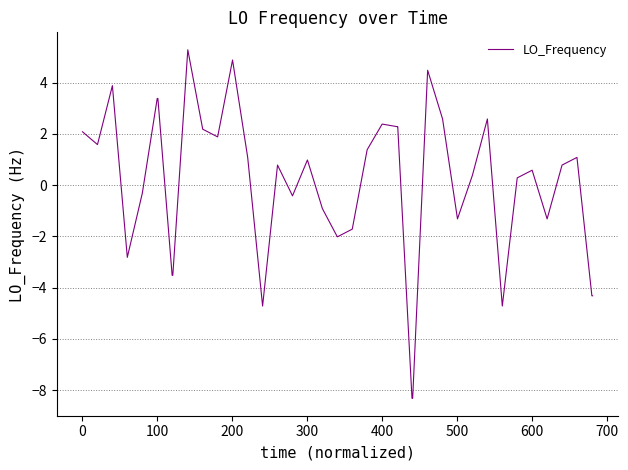

What is the difference between the maximum and minimum values?

13.6